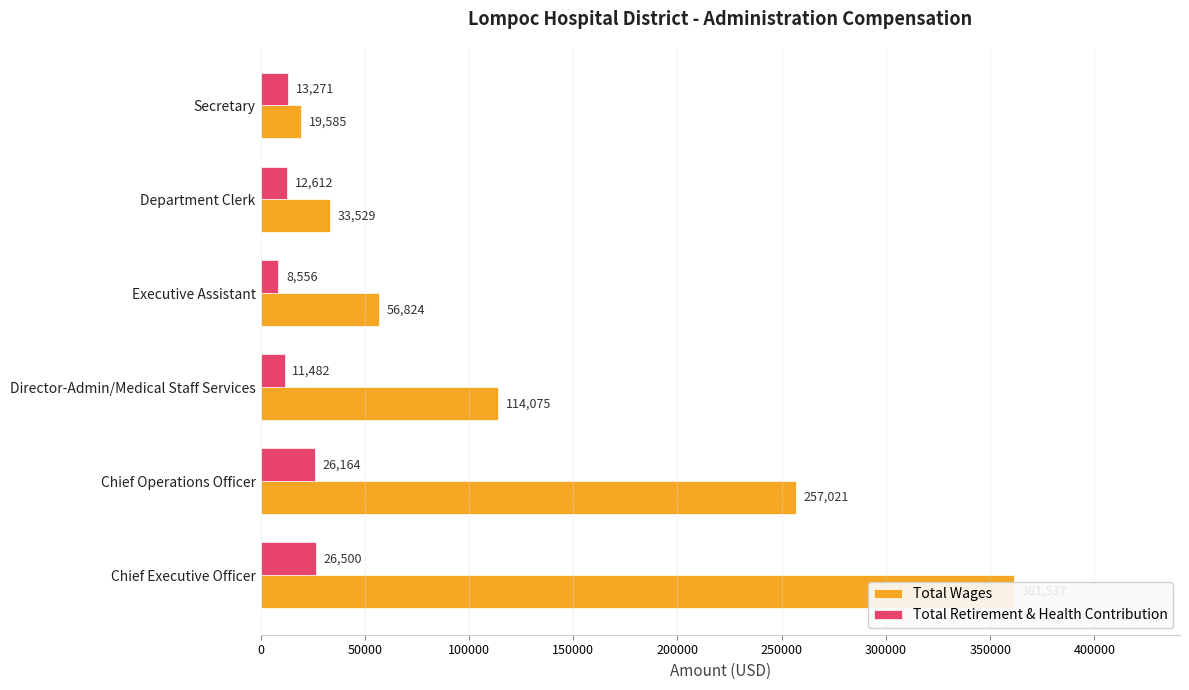

What is the sum of all Total Retirement & Health Contribution values?

98585